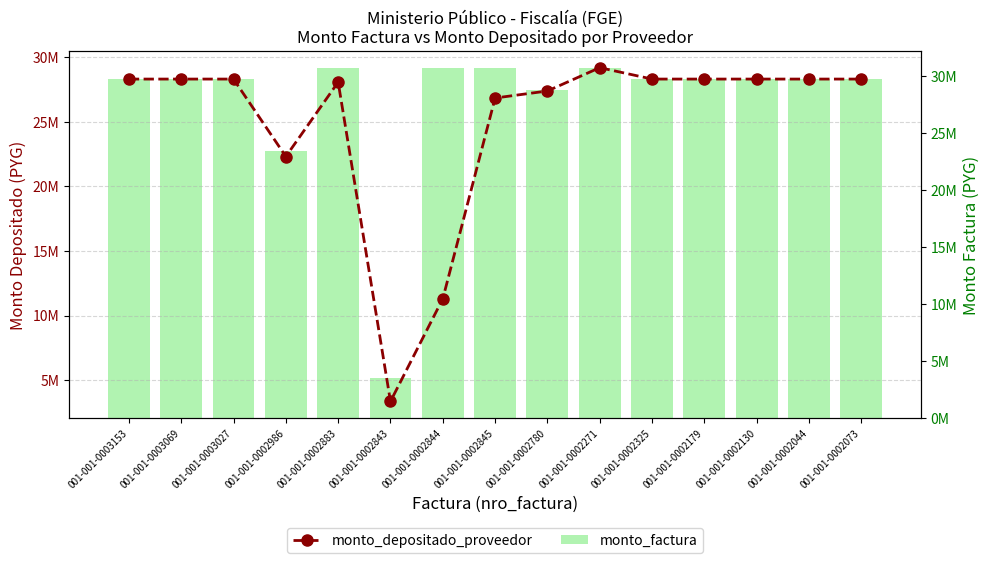

Which series has the widest spread of values?

monto_factura